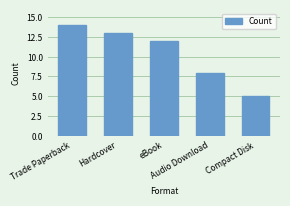

Which category has the highest value across all series?

Trade Paperback